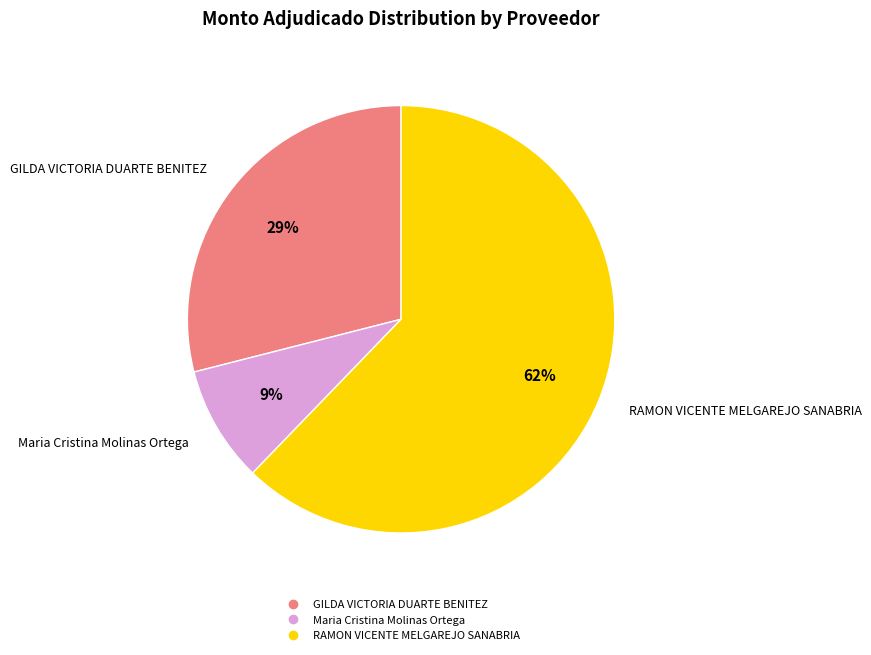

To the nearest percent, what is the average slice percentage?

33%